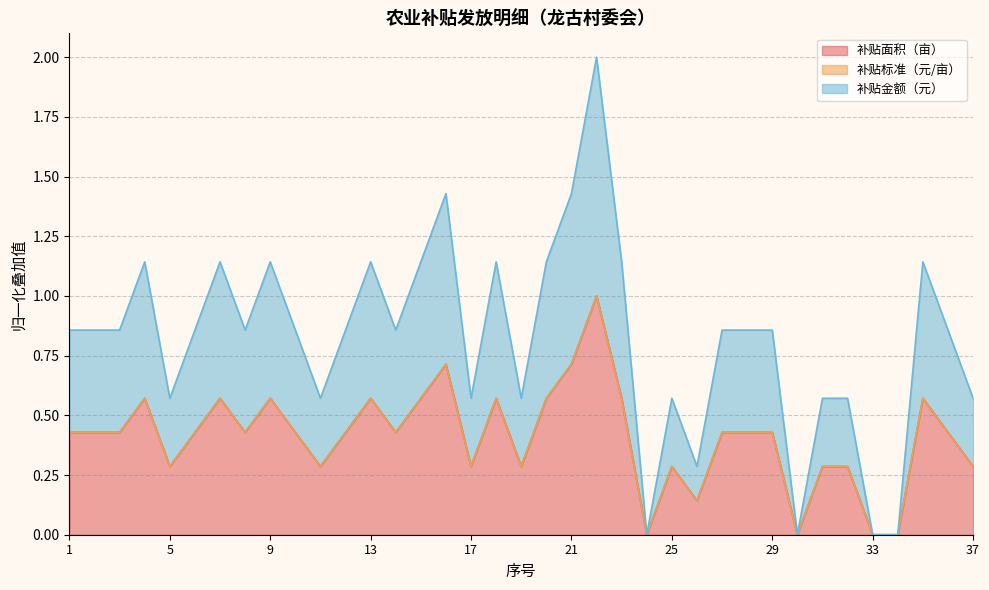

True or false: 补贴金额（元） and 补贴面积（亩） intersect in this chart.

False